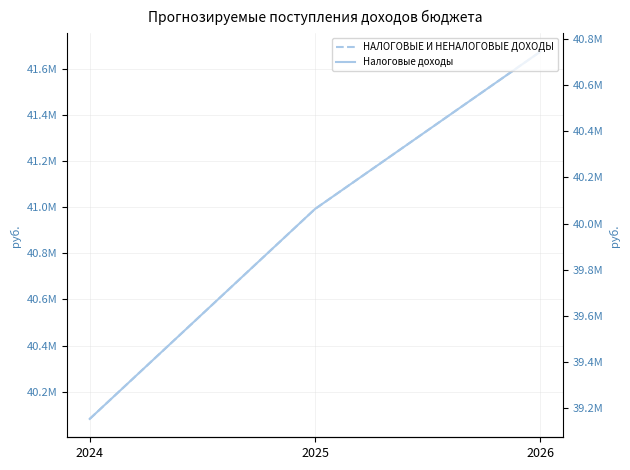

What is the difference between the maximum and second lowest values in the Налоговые доходы series?

682172